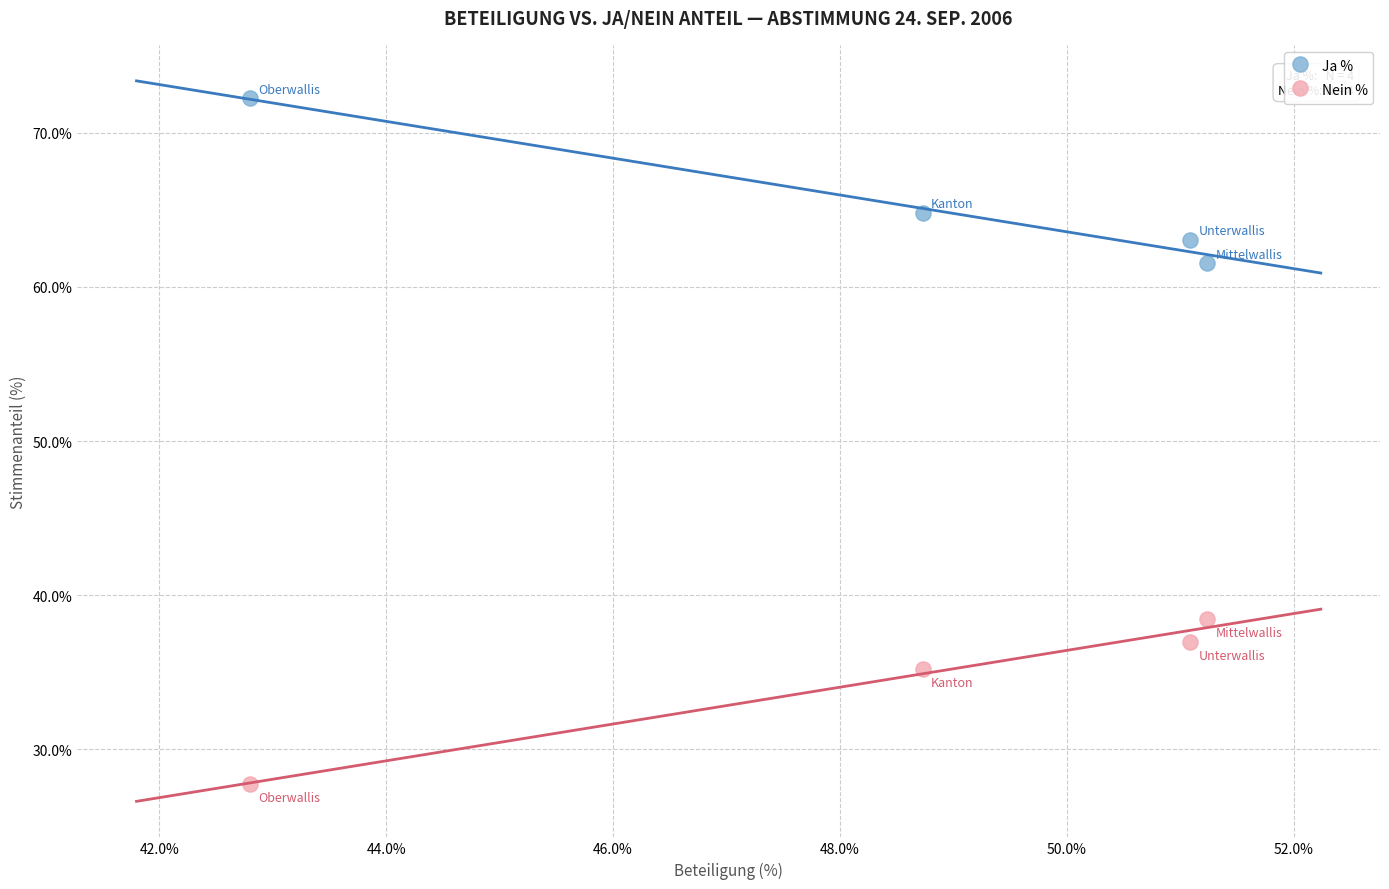

In the Nein % series, what Y value is closest to 33?

35.2